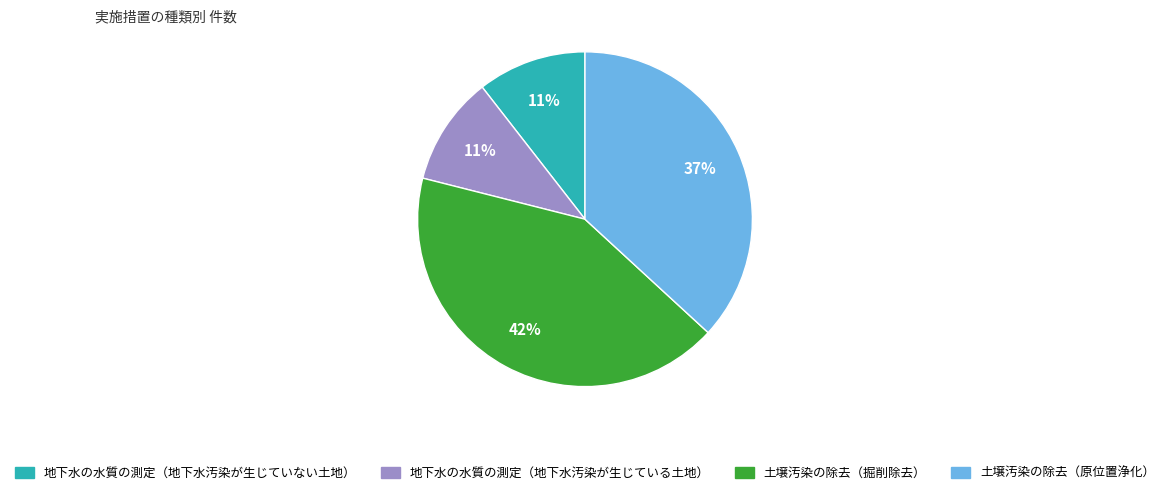

To the nearest percent, what percentage of the pie is 地下水の水質の測定（地下水汚染が生じている土地）?

11%